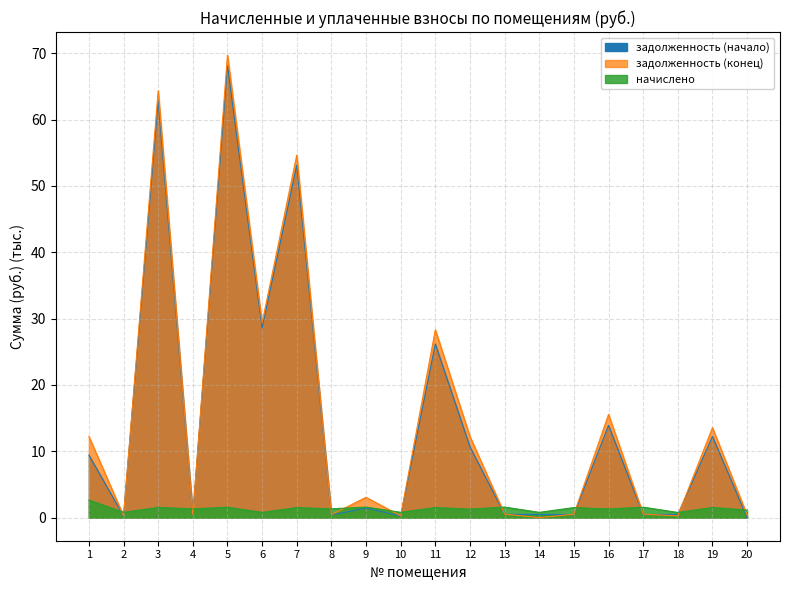

What is the value of the задолженность (начало) point at the 9th from the left?

1.4